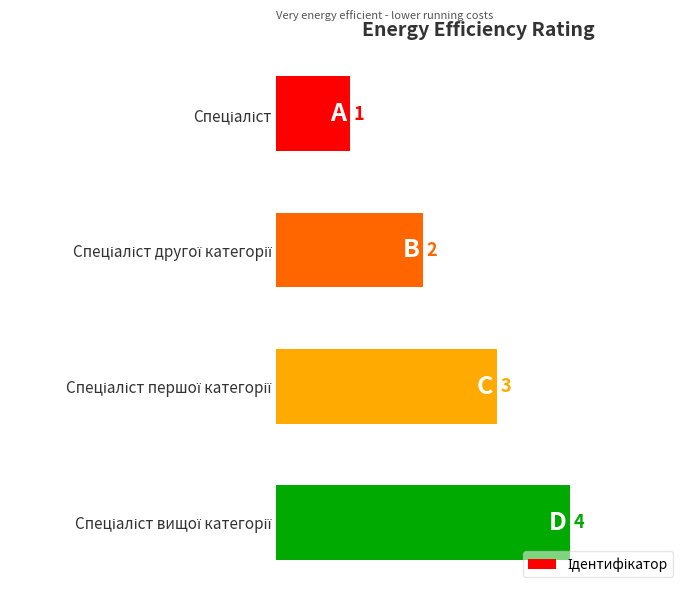

How many values are between 2 and 4?

3